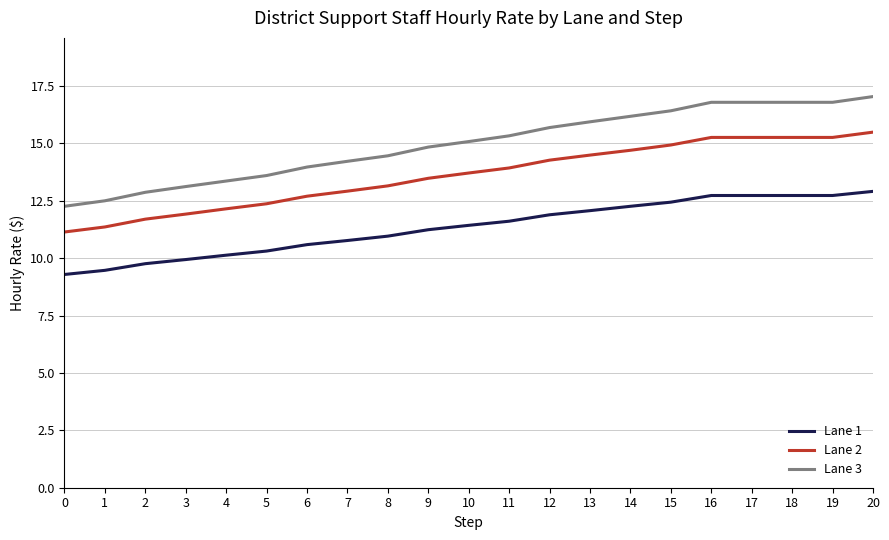

How many values in the Lane 3 series are below 15?

10